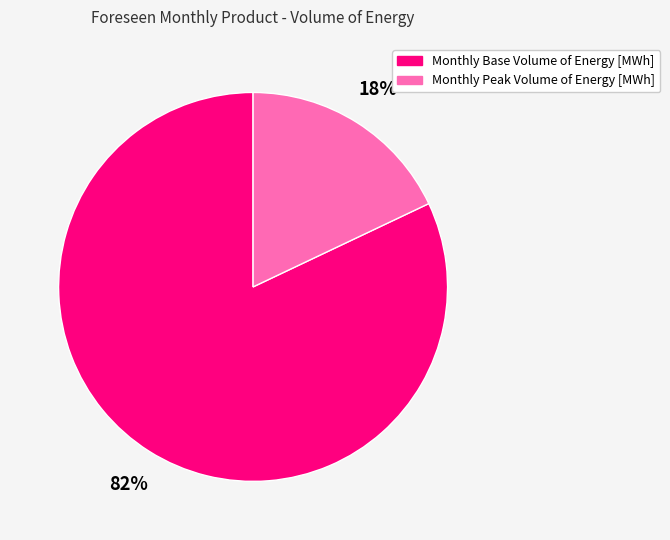

To the nearest percent, what is the difference between the largest and smallest slice percentages?

64%